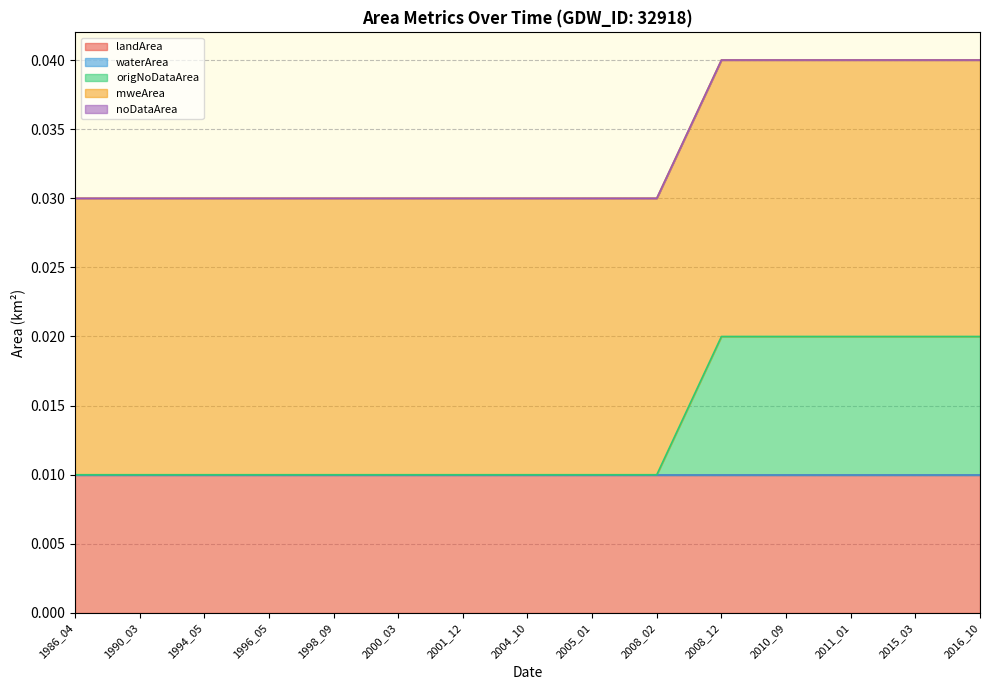

True or false: landArea and origNoDataArea cross at least once.

False